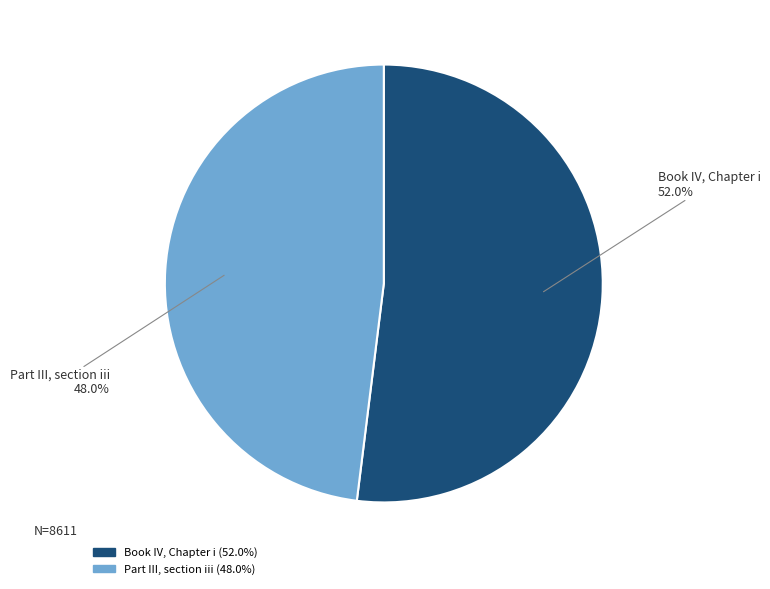

Approximately how many times larger is the value at Book IV, Chapter i compared to Part III, section iii?

1.1